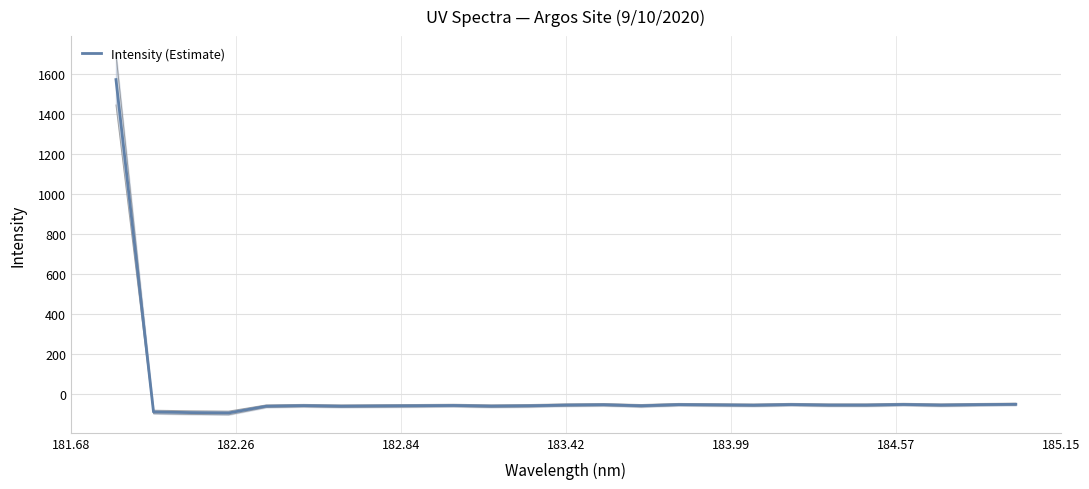

What is the minimum value for Intensity (Estimate)?

-95.7